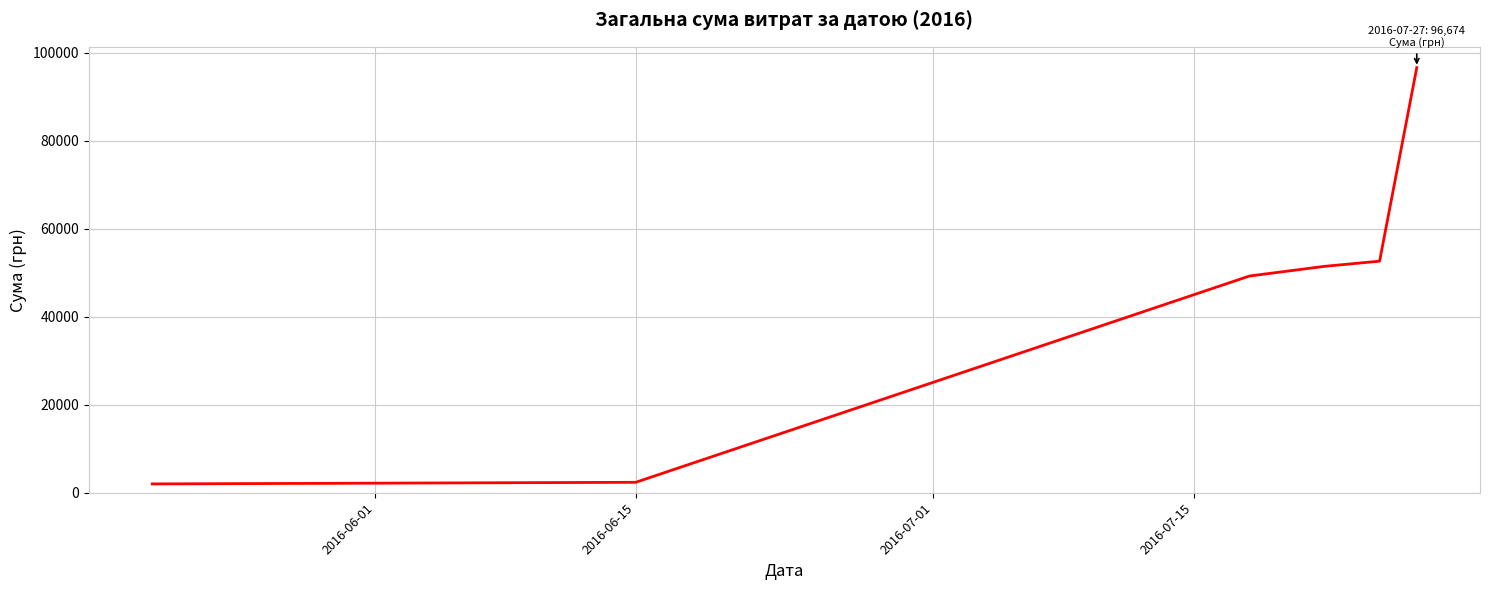

What is the maximum value shown in the chart?

96674.1